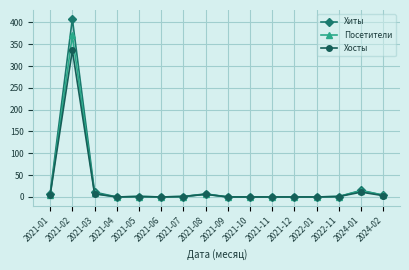

How many distinct data groups are displayed?

3